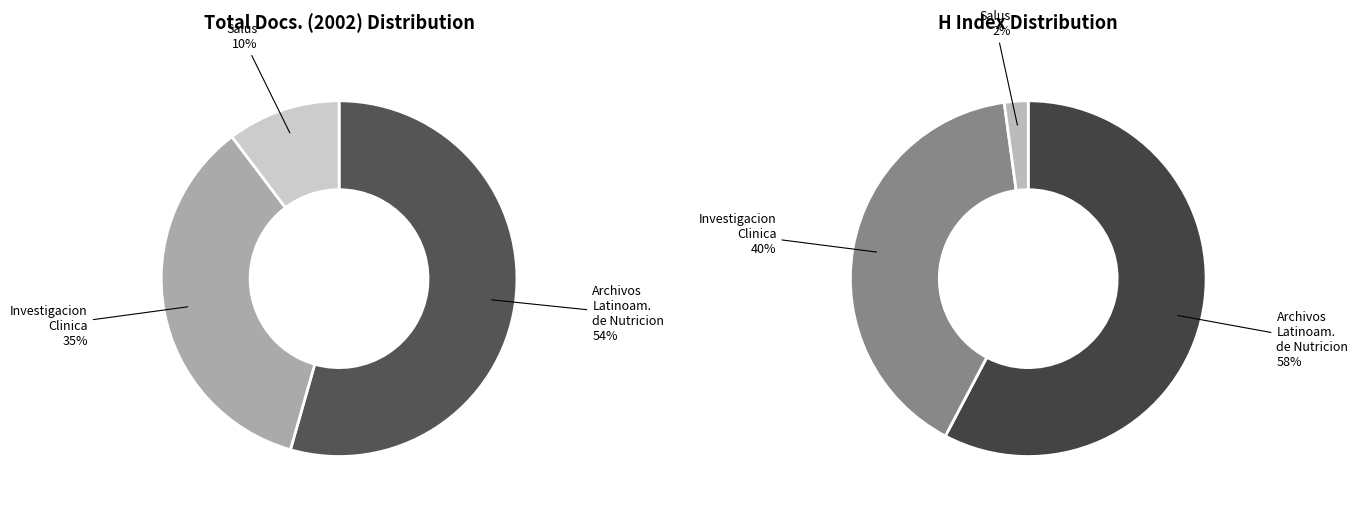

To the nearest percent, what portion does Investigacion Clinica represent?

40%